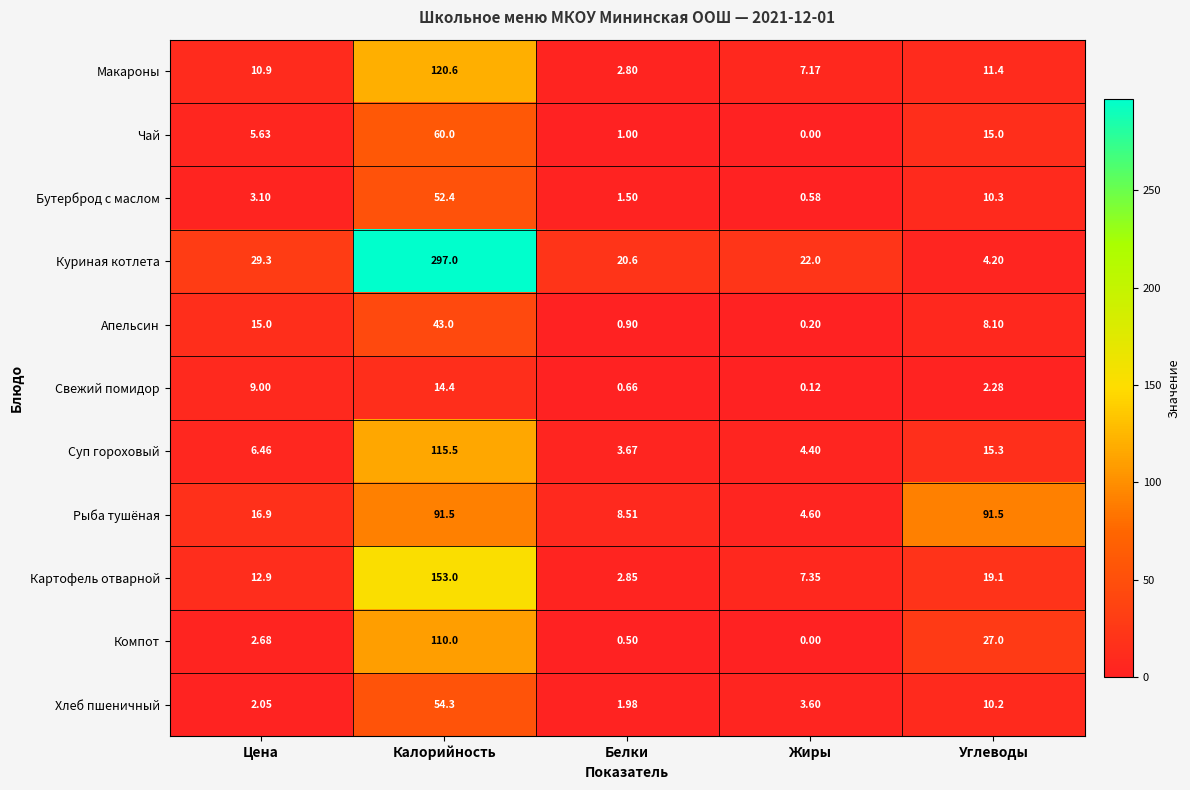

Which series has the largest range (max minus min)?

Куриная котлета